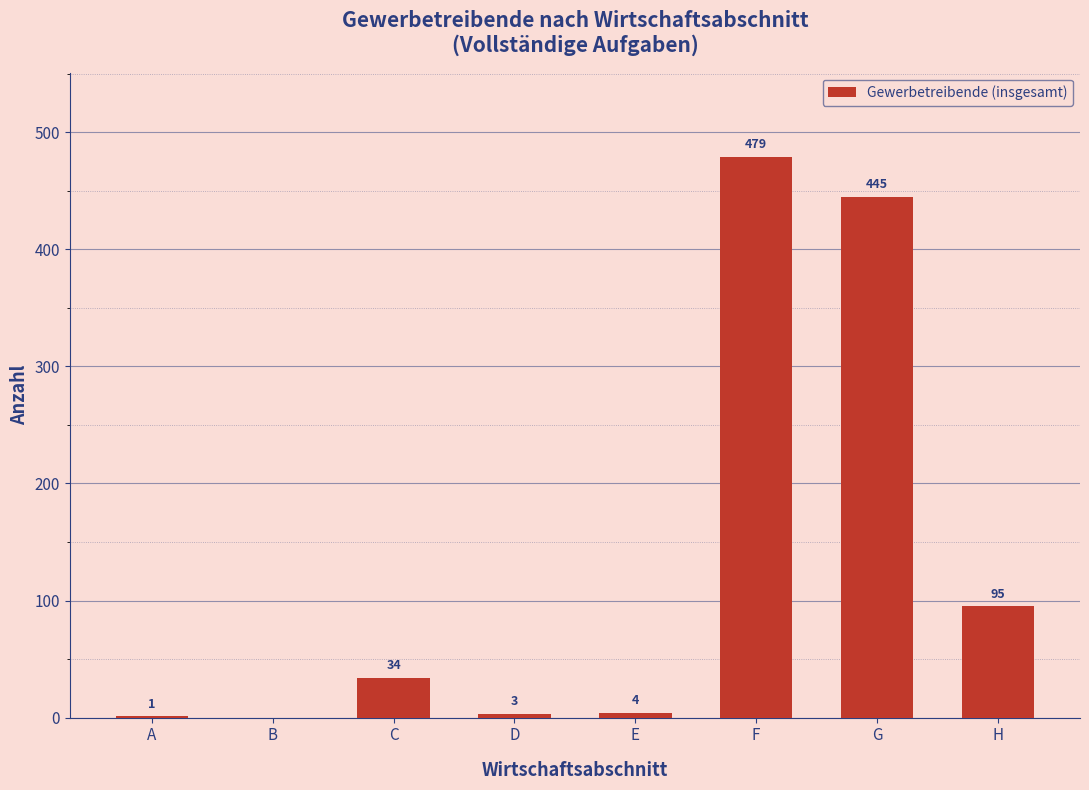

Reading left to right, what are all the values shown in this chart?

A=1	B=0	C=34	D=3	E=4	F=479	G=445	H=95